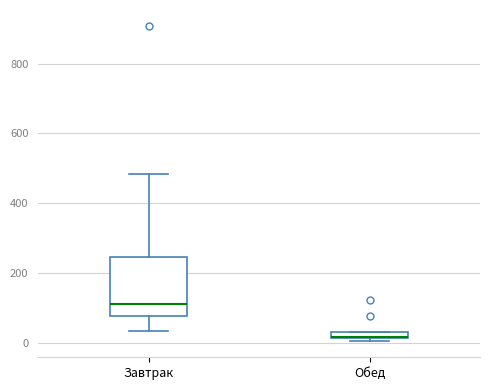

Where is the upper edge of the box for Обед on the y-axis? The values are not printed on the chart, so give them approximately, as read against the axis.

40